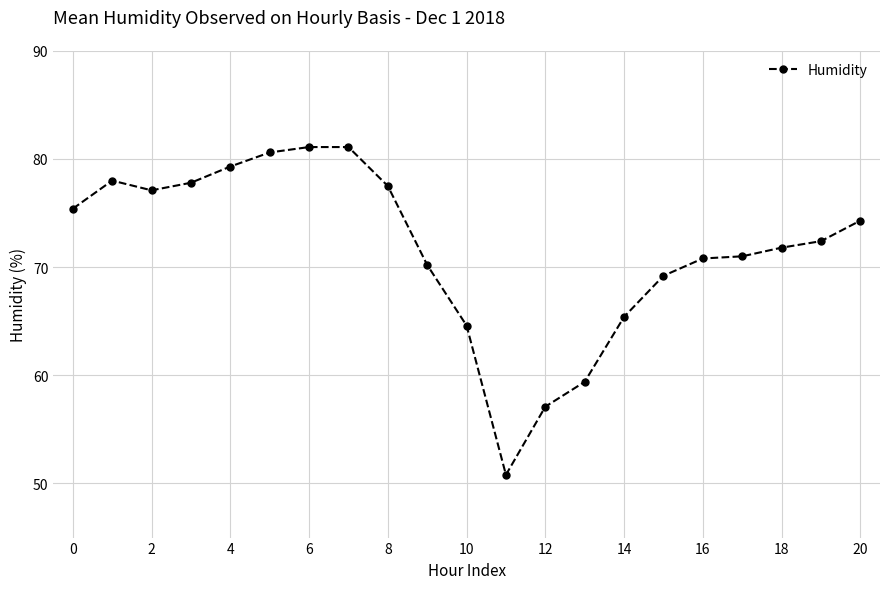

What is the value of the 7th point from the left?

81.1